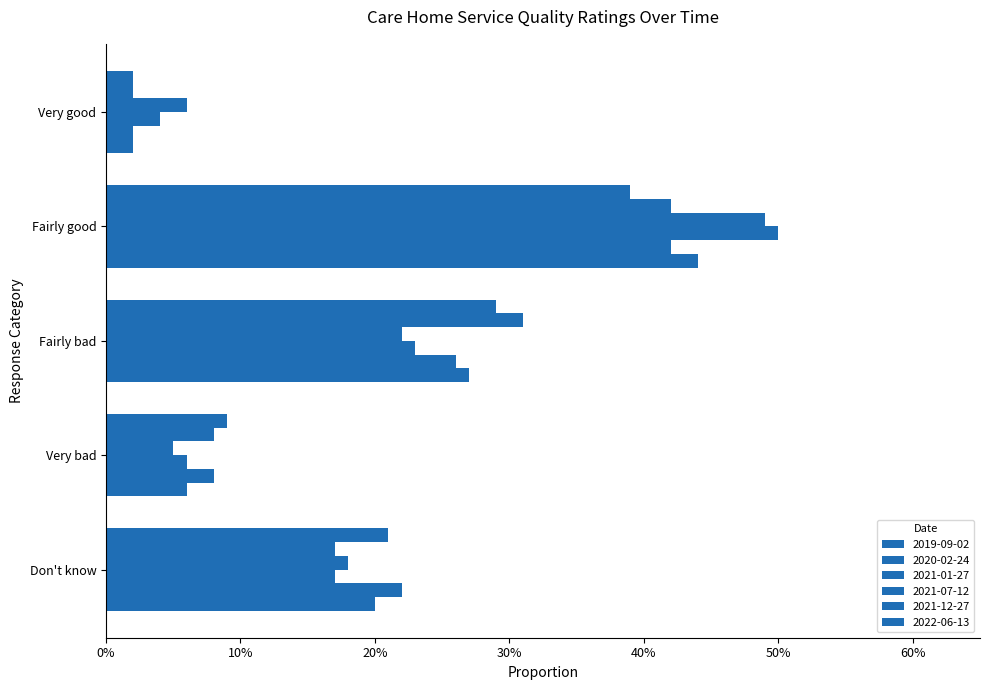

Which category has the highest value in the 2019-09-02 series?

Fairly good